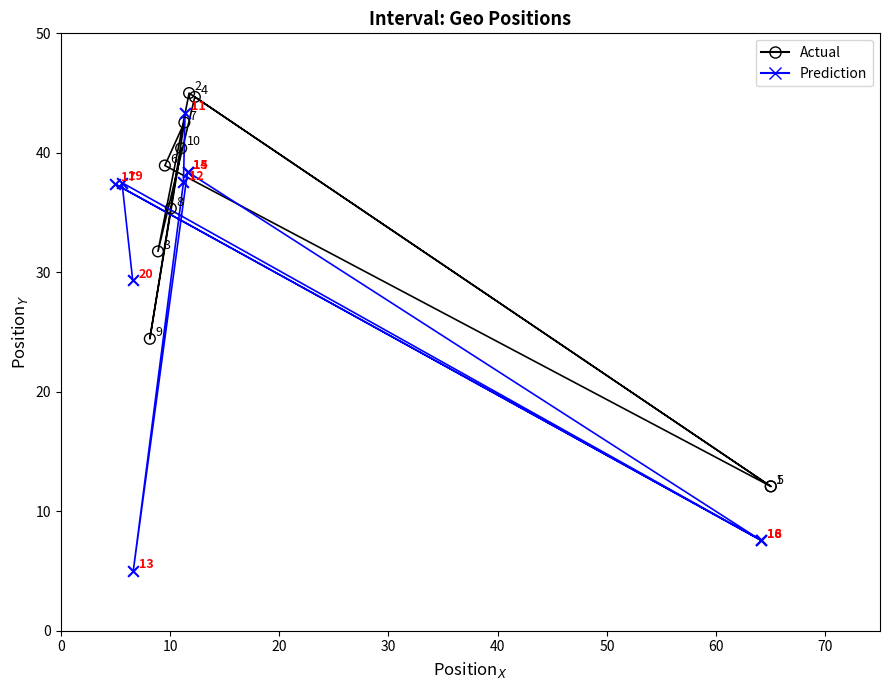

Which series reaches the maximum Y coordinate?

Actual